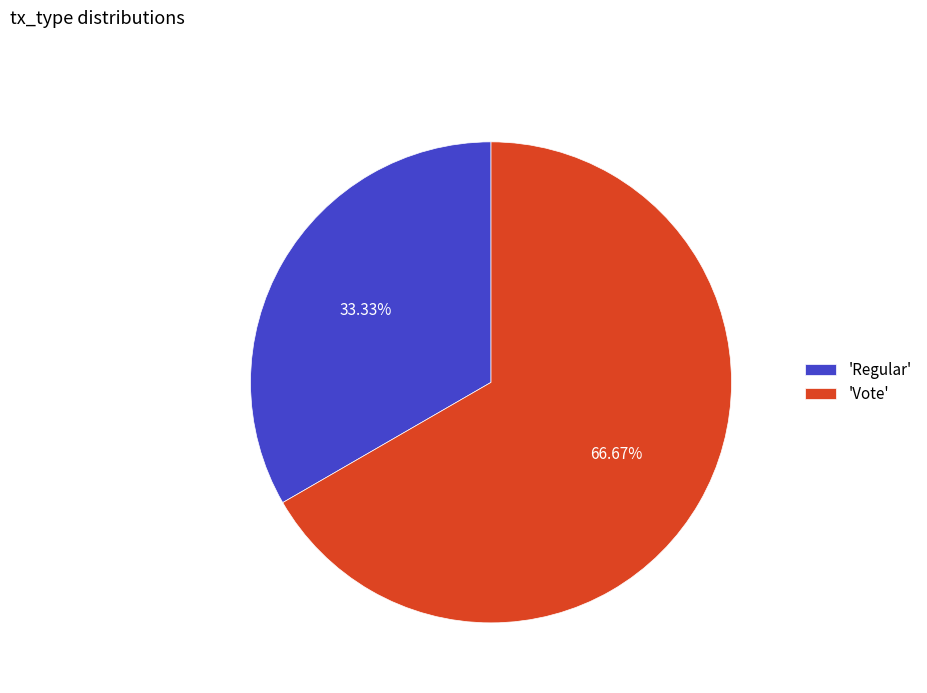

To the nearest percent, what is the average slice percentage?

50%